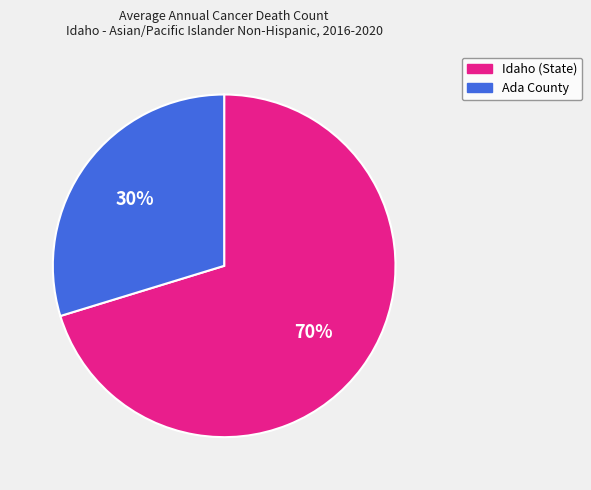

To the nearest percent, what is the average slice percentage?

50%